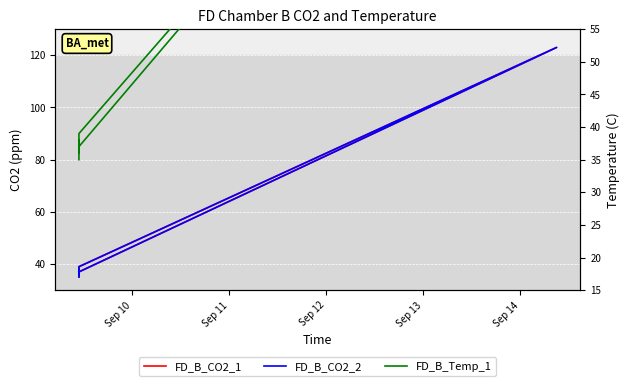

What position from the left is Sep 10?

1